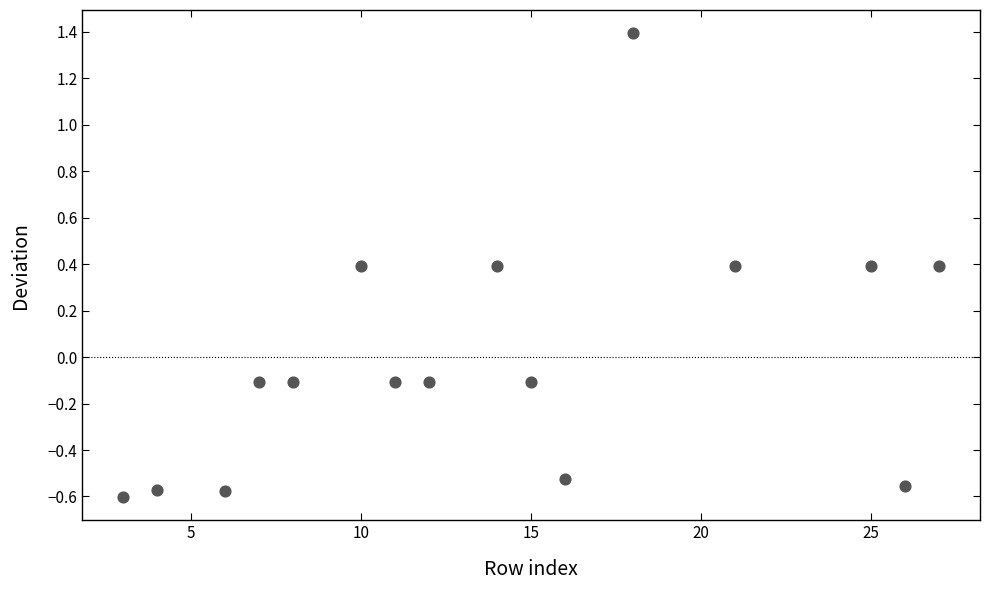

What is the range of X values (max minus min)?

24.0